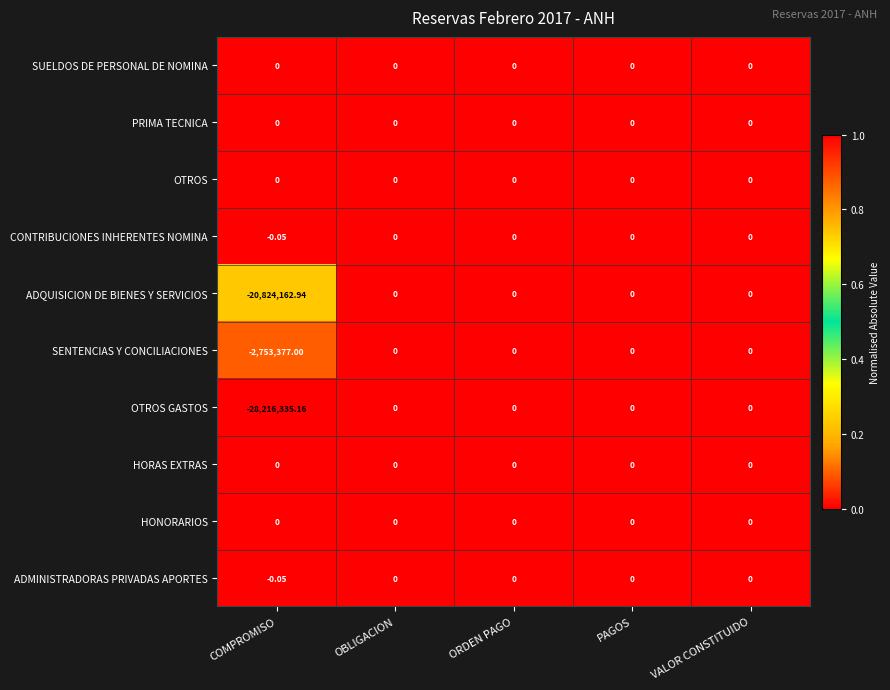

Is the value of OTROS GASTOS at COMPROMISO greater than the value of HORAS EXTRAS at ORDEN PAGO?

No